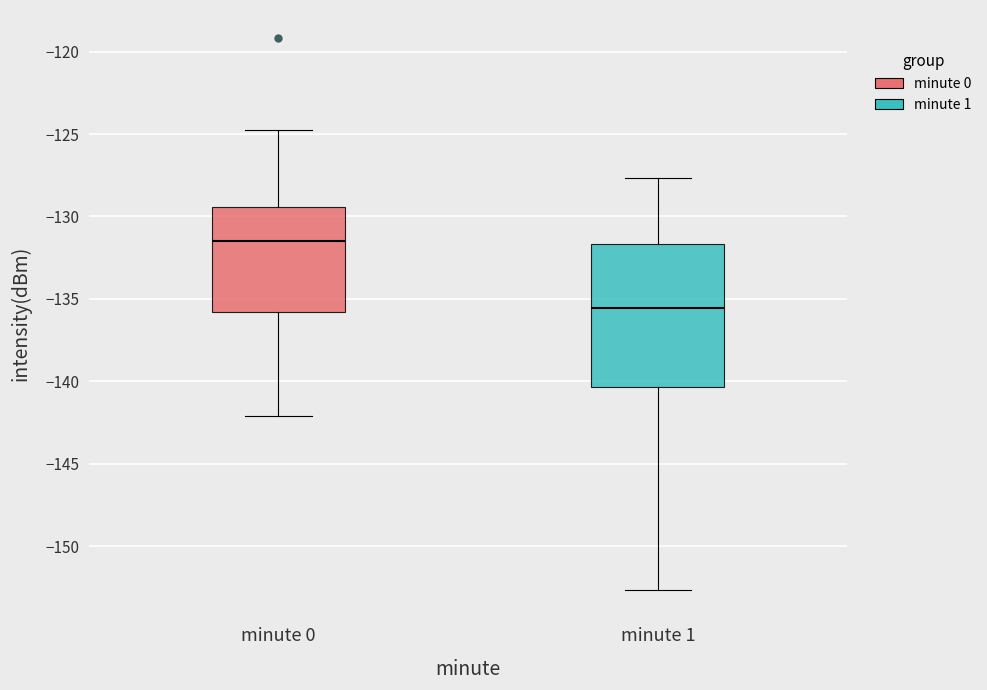

Comparing the boxes themselves (not the whiskers), which one is the tallest?

minute 1